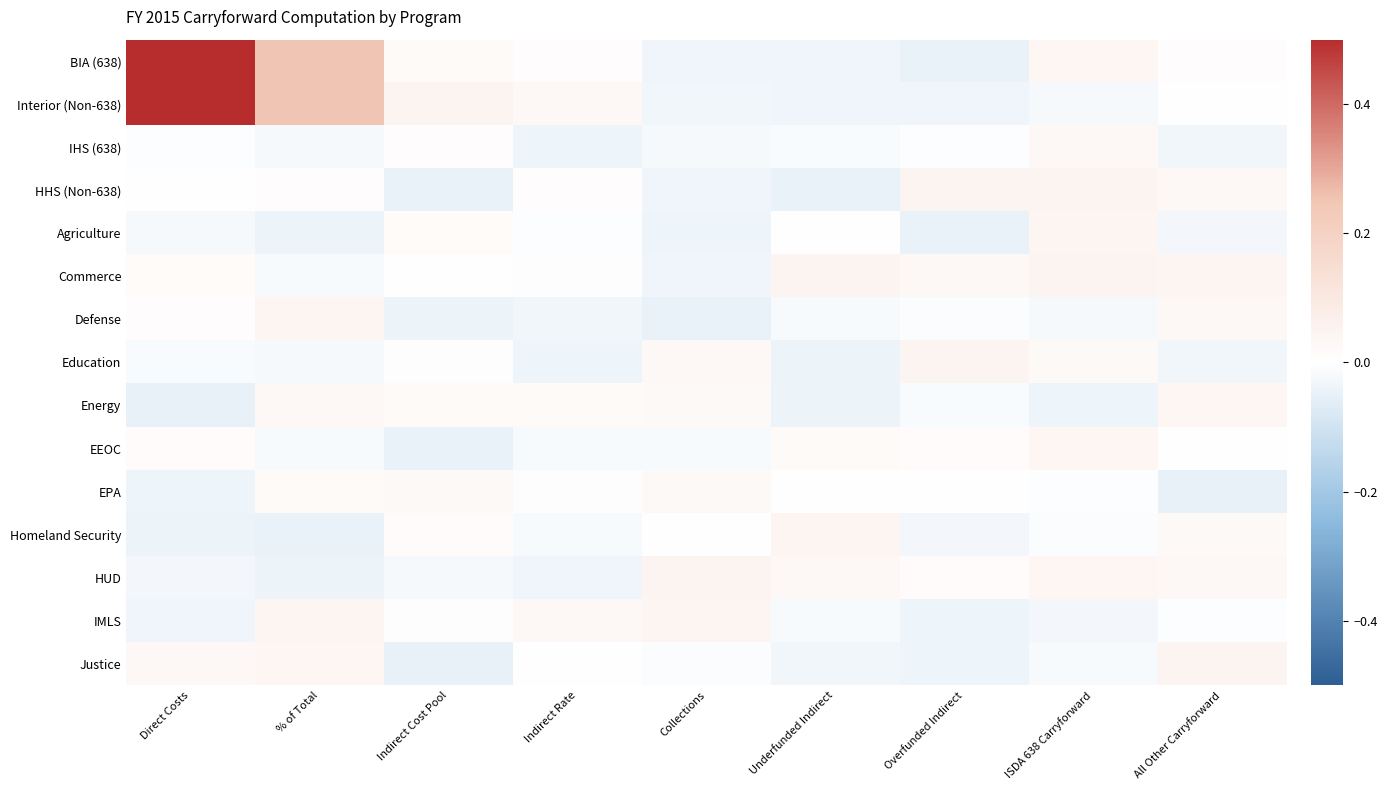

Reading right to left, list all the values displayed in this chart.

BIA (638): All Other Carryforward=0.0	ISDA 638 Carryforward=0.0	Overfunded Indirect=-0.0	Underfunded Indirect=-0.0	Collections=-0.0	Indirect Rate=0.0	Indirect Cost Pool=0.0	% of Total=0.2	Direct Costs=0.5
Interior (Non-638): All Other Carryforward=0.0	ISDA 638 Carryforward=-0.0	Overfunded Indirect=-0.0	Underfunded Indirect=-0.0	Collections=-0.0	Indirect Rate=0.0	Indirect Cost Pool=0.0	% of Total=0.2	Direct Costs=0.5
IHS (638): All Other Carryforward=-0.0	ISDA 638 Carryforward=0.0	Overfunded Indirect=-0.0	Underfunded Indirect=-0.0	Collections=-0.0	Indirect Rate=-0.0	Indirect Cost Pool=0.0	% of Total=-0.0	Direct Costs=-0.0
HHS (Non-638): All Other Carryforward=0.0	ISDA 638 Carryforward=0.0	Overfunded Indirect=0.0	Underfunded Indirect=-0.0	Collections=-0.0	Indirect Rate=0.0	Indirect Cost Pool=-0.0	% of Total=0.0	Direct Costs=0.0
Agriculture: All Other Carryforward=-0.0	ISDA 638 Carryforward=0.0	Overfunded Indirect=-0.0	Underfunded Indirect=-0.0	Collections=-0.0	Indirect Rate=-0.0	Indirect Cost Pool=0.0	% of Total=-0.0	Direct Costs=-0.0
Commerce: All Other Carryforward=0.0	ISDA 638 Carryforward=0.0	Overfunded Indirect=0.0	Underfunded Indirect=0.0	Collections=-0.0	Indirect Rate=0.0	Indirect Cost Pool=0.0	% of Total=-0.0	Direct Costs=0.0
Defense: All Other Carryforward=0.0	ISDA 638 Carryforward=-0.0	Overfunded Indirect=-0.0	Underfunded Indirect=-0.0	Collections=-0.0	Indirect Rate=-0.0	Indirect Cost Pool=-0.0	% of Total=0.0	Direct Costs=0.0
Education: All Other Carryforward=-0.0	ISDA 638 Carryforward=0.0	Overfunded Indirect=0.0	Underfunded Indirect=-0.0	Collections=0.0	Indirect Rate=-0.0	Indirect Cost Pool=0.0	% of Total=-0.0	Direct Costs=-0.0
Energy: All Other Carryforward=0.0	ISDA 638 Carryforward=-0.0	Overfunded Indirect=-0.0	Underfunded Indirect=-0.0	Collections=0.0	Indirect Rate=0.0	Indirect Cost Pool=0.0	% of Total=0.0	Direct Costs=-0.0
EEOC: All Other Carryforward=-0.0	ISDA 638 Carryforward=0.0	Overfunded Indirect=0.0	Underfunded Indirect=0.0	Collections=-0.0	Indirect Rate=-0.0	Indirect Cost Pool=-0.0	% of Total=-0.0	Direct Costs=0.0
EPA: All Other Carryforward=-0.0	ISDA 638 Carryforward=-0.0	Overfunded Indirect=0.0	Underfunded Indirect=-0.0	Collections=0.0	Indirect Rate=0.0	Indirect Cost Pool=0.0	% of Total=0.0	Direct Costs=-0.0
Homeland Security: All Other Carryforward=0.0	ISDA 638 Carryforward=-0.0	Overfunded Indirect=-0.0	Underfunded Indirect=0.0	Collections=0.0	Indirect Rate=-0.0	Indirect Cost Pool=0.0	% of Total=-0.0	Direct Costs=-0.0
HUD: All Other Carryforward=0.0	ISDA 638 Carryforward=0.0	Overfunded Indirect=0.0	Underfunded Indirect=0.0	Collections=0.0	Indirect Rate=-0.0	Indirect Cost Pool=-0.0	% of Total=-0.0	Direct Costs=-0.0
IMLS: All Other Carryforward=-0.0	ISDA 638 Carryforward=-0.0	Overfunded Indirect=-0.0	Underfunded Indirect=-0.0	Collections=0.0	Indirect Rate=0.0	Indirect Cost Pool=0.0	% of Total=0.0	Direct Costs=-0.0
Justice: All Other Carryforward=0.0	ISDA 638 Carryforward=-0.0	Overfunded Indirect=-0.0	Underfunded Indirect=-0.0	Collections=-0.0	Indirect Rate=0.0	Indirect Cost Pool=-0.0	% of Total=0.0	Direct Costs=0.0